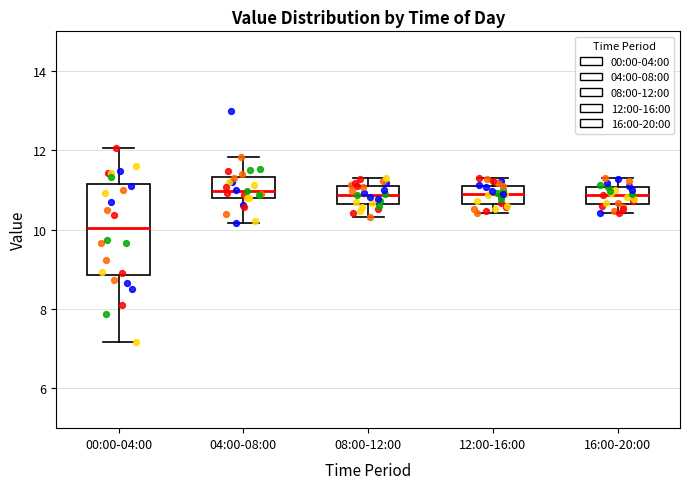

Which box's median line is the lowest?

00:00-04:00